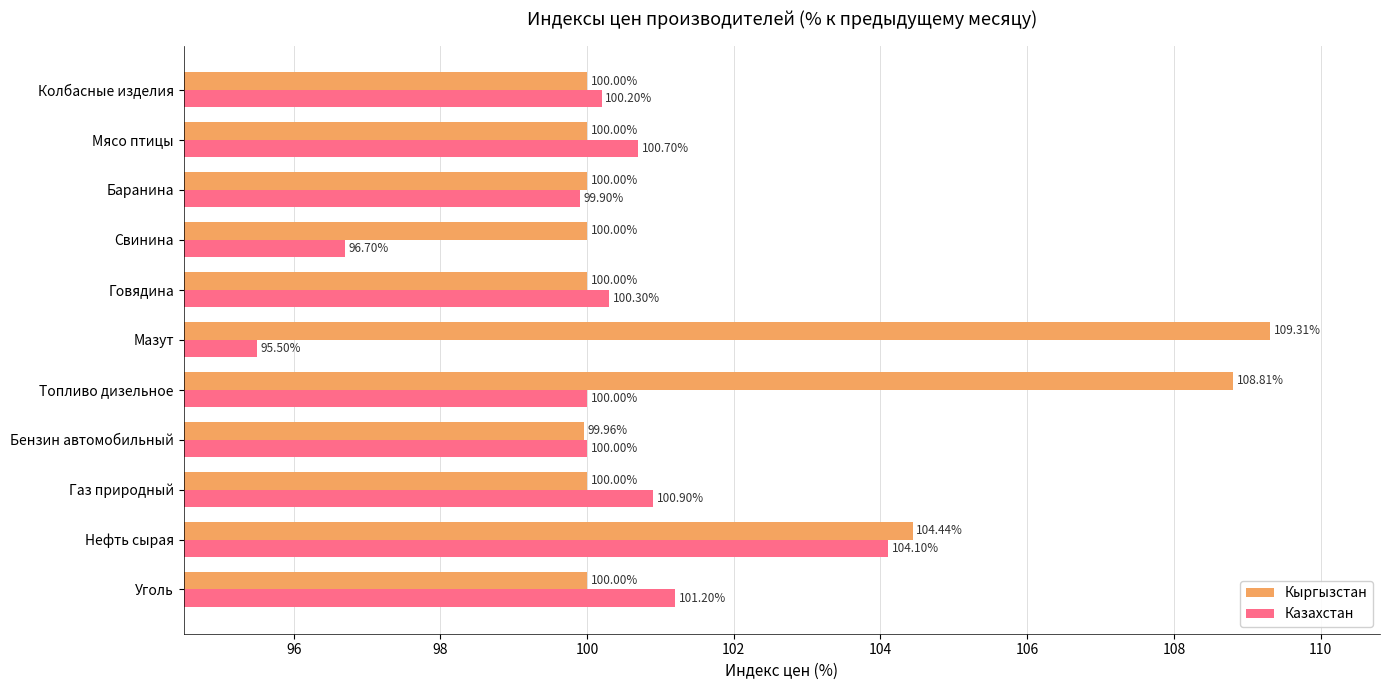

Which category has the lowest value in the Казахстан series?

Мазут